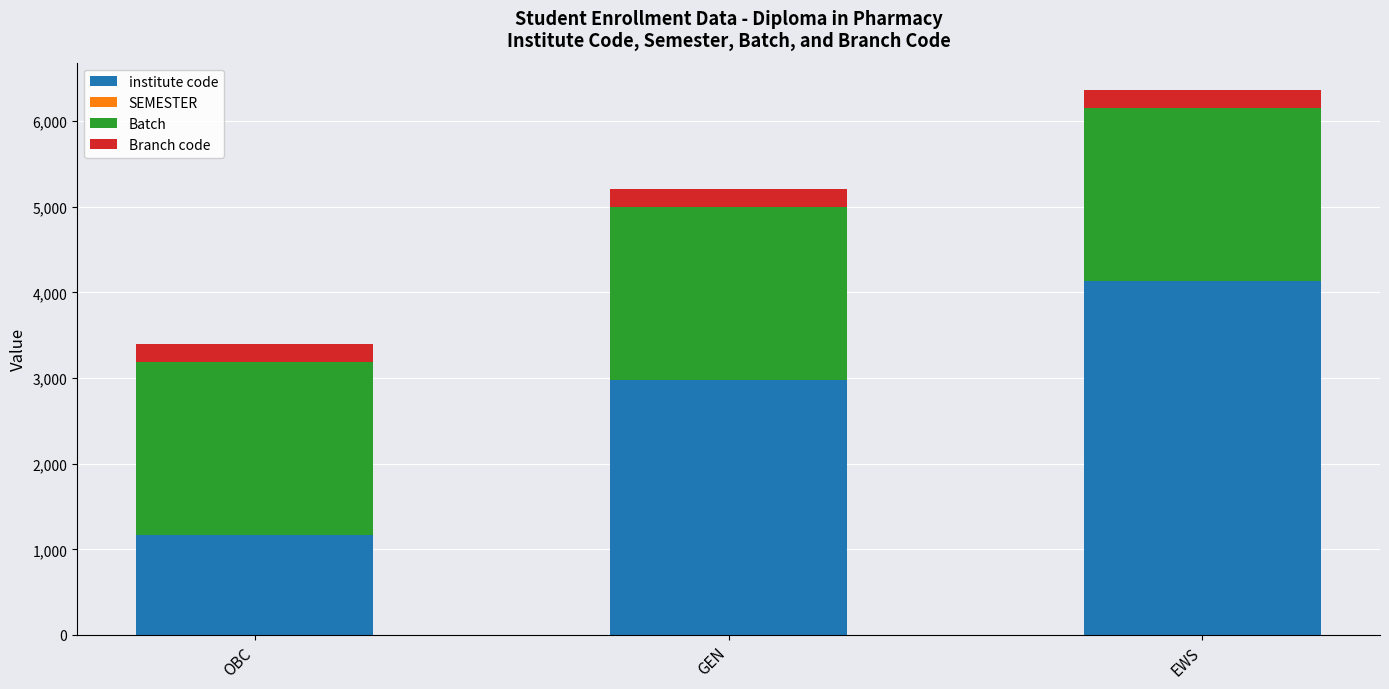

At which category is the sum across all series the highest?

EWS